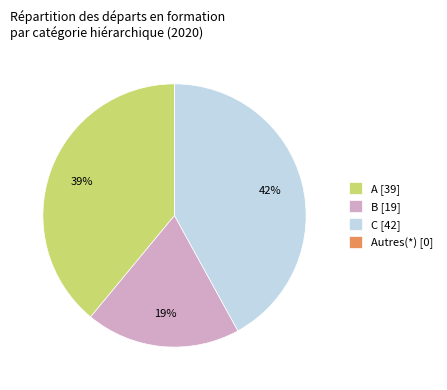

Does any single category account for the majority?

No